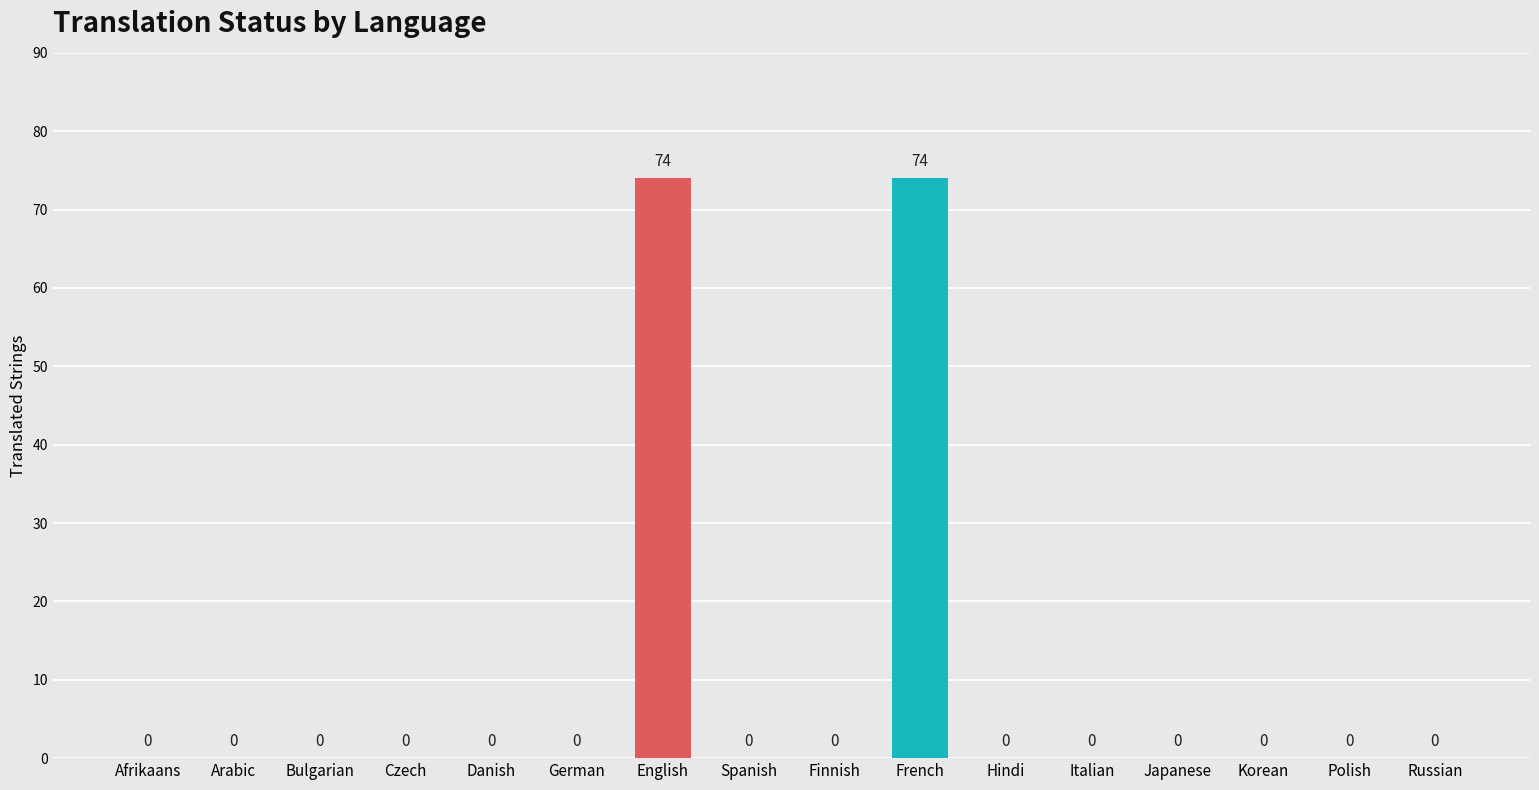

What is the sum of all values?

148